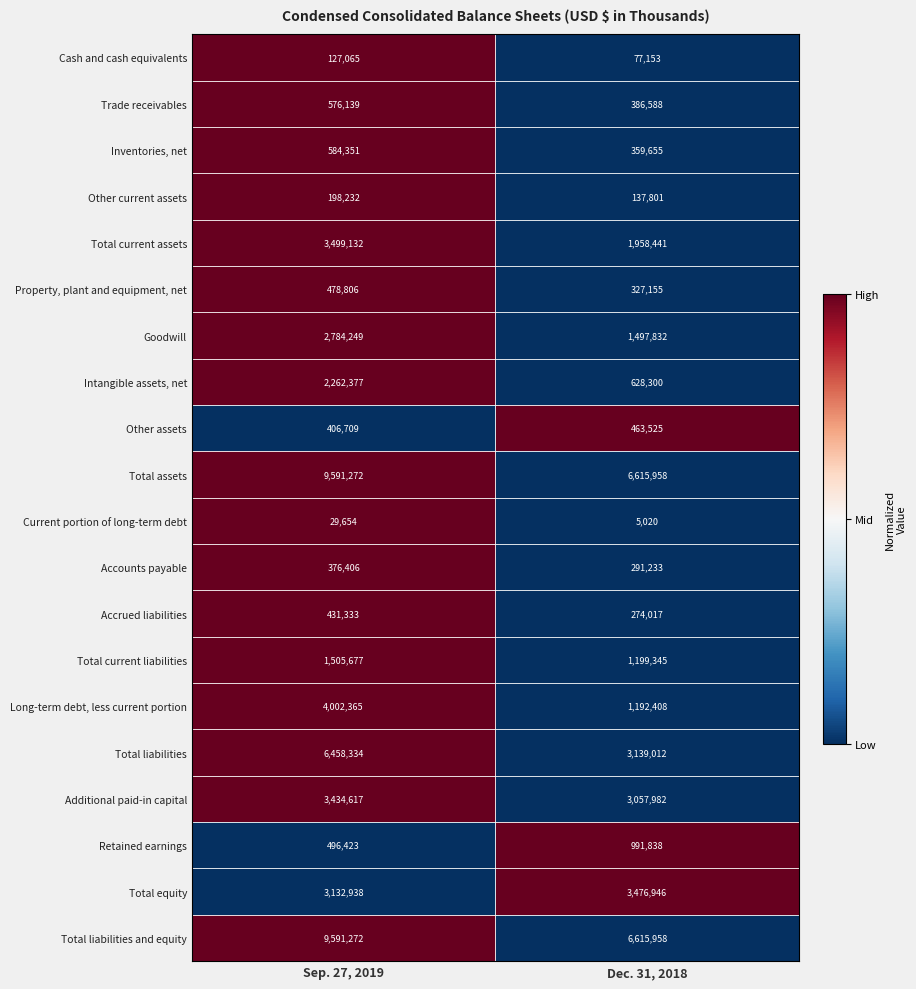

What is the difference between the Other current assets values at Sep. 27, 2019 and Dec. 31, 2018?

60431